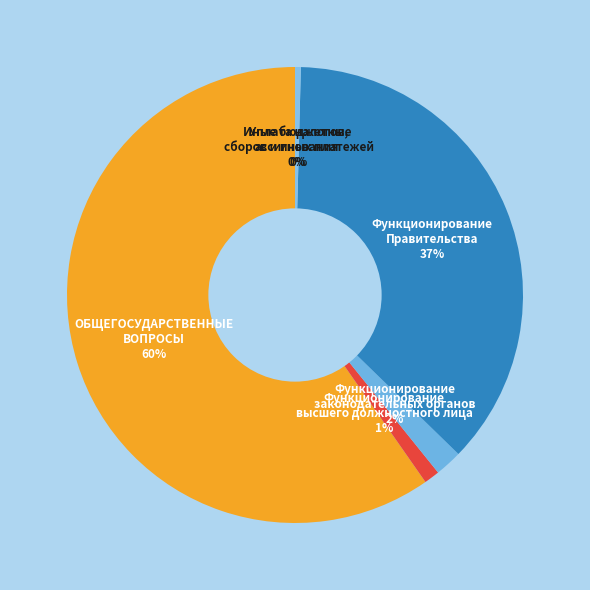

Is there a majority slice in this chart?

Yes